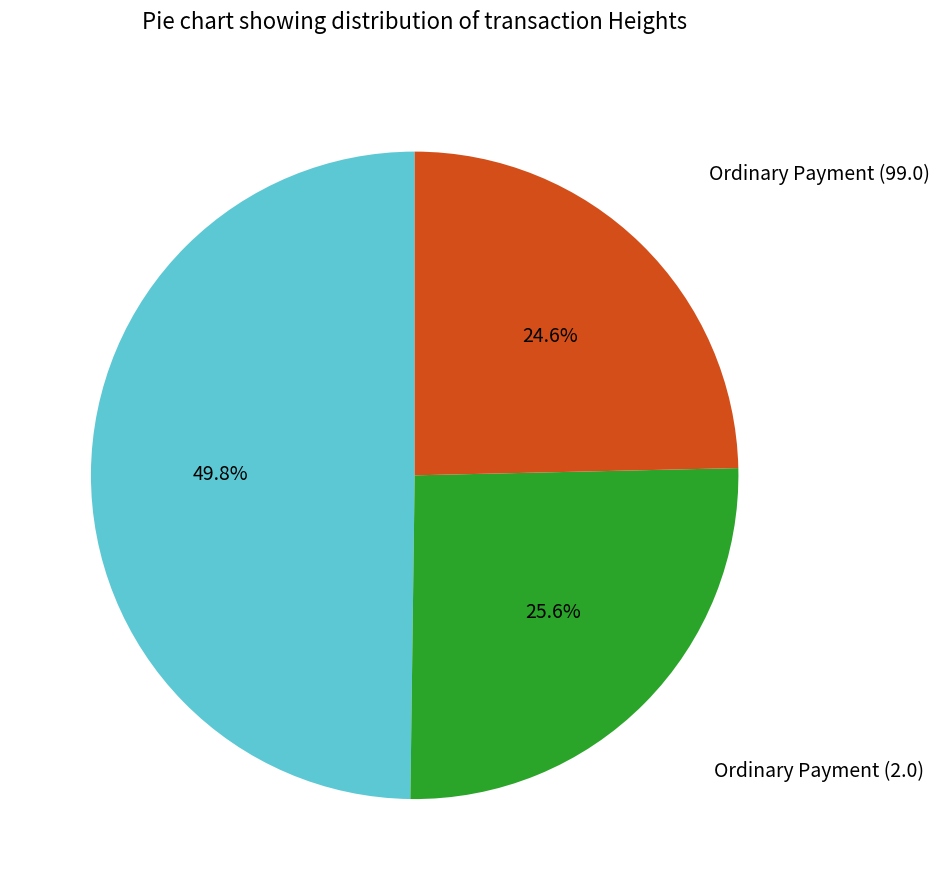

Is there any slice that represents more than half of the pie?

No